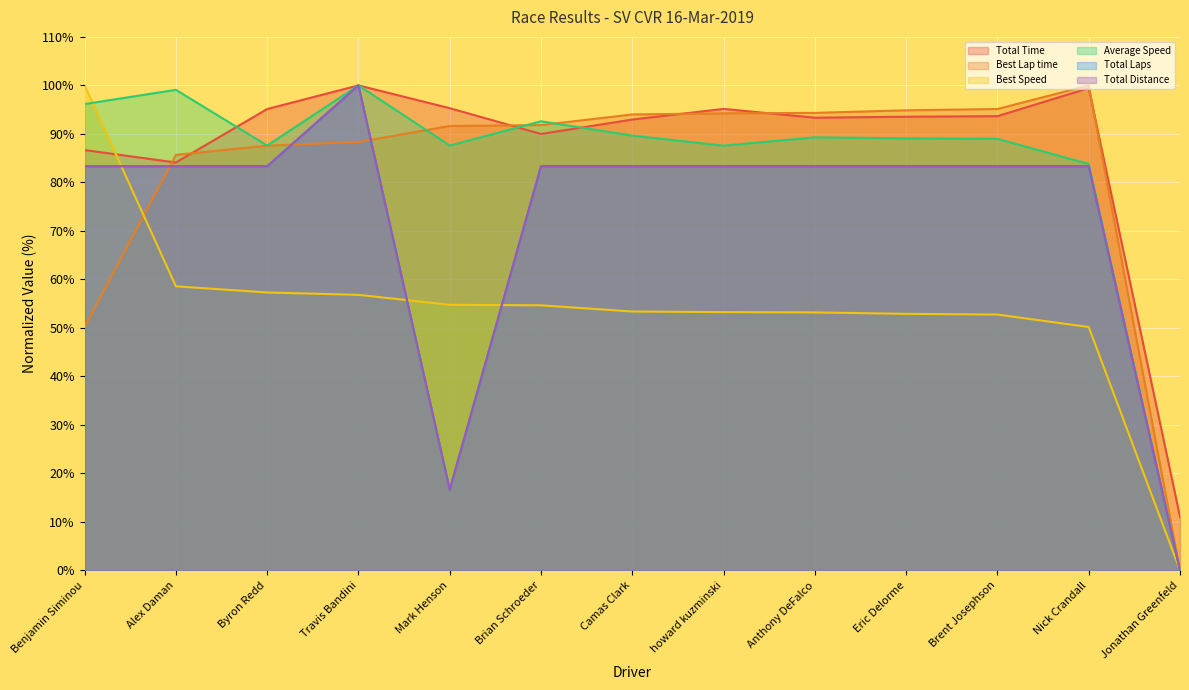

Between Travis Bandini and Brian Schroeder, which series saw the biggest shift?

Total Laps